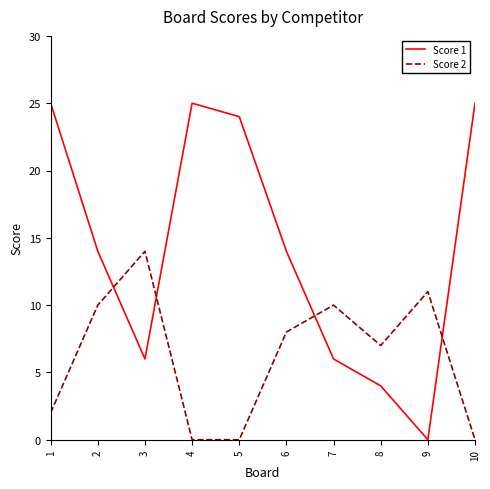

The Score 2 series shows 6 at 4. True or false?

False